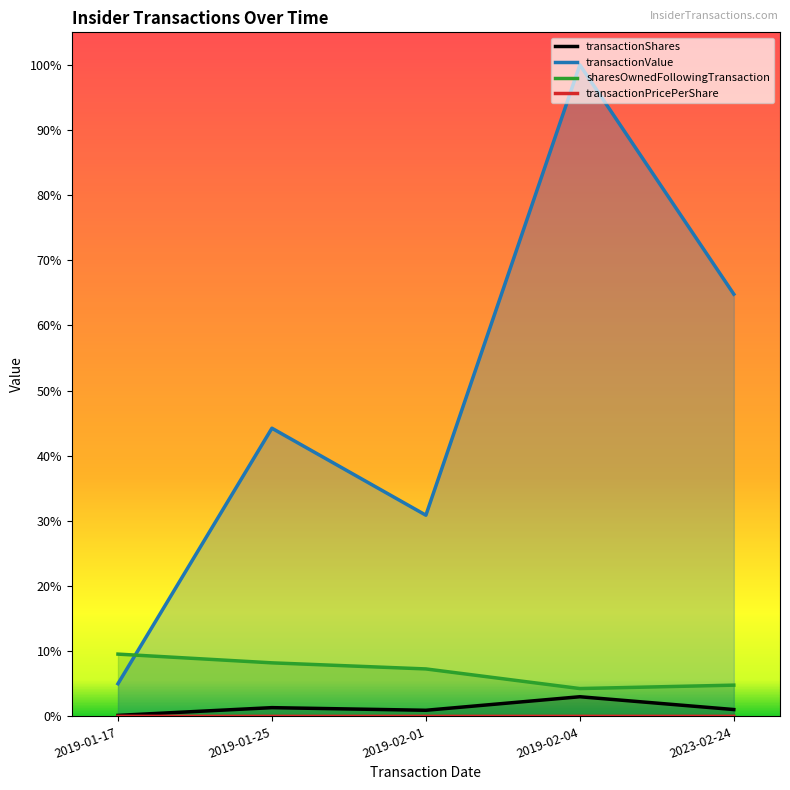

Reading left to right, transcribe all the data shown in this chart.

transactionShares: 2019-01-17=0.0	2019-01-25=0.0	2019-02-01=0.0	2019-02-04=0.0	2023-02-24=0.0
transactionValue: 2019-01-17=0.1	2019-01-25=0.4	2019-02-01=0.3	2019-02-04=1.0	2023-02-24=0.6
sharesOwnedFollowingTransaction: 2019-01-17=0.1	2019-01-25=0.1	2019-02-01=0.1	2019-02-04=0.0	2023-02-24=0.0
transactionPricePerShare: 2019-01-17=0.0	2019-01-25=0.0	2019-02-01=0.0	2019-02-04=0.0	2023-02-24=0.0